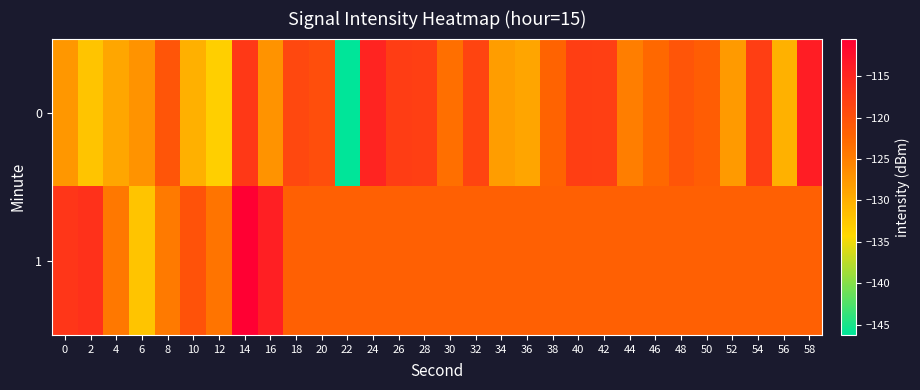

At 52, list the series in order from smallest to largest.

0, 1